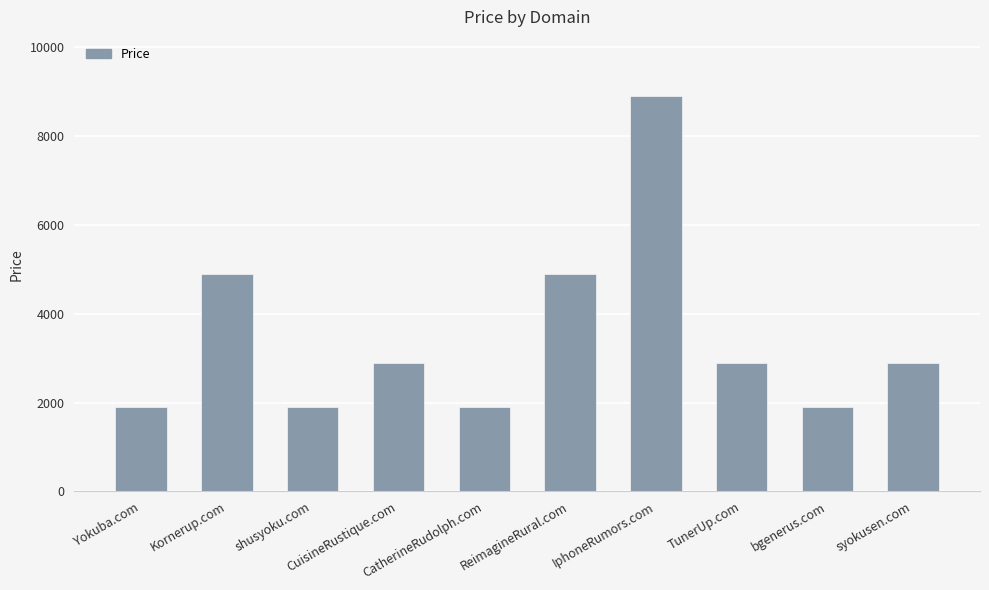

How many bars are there in total?

10